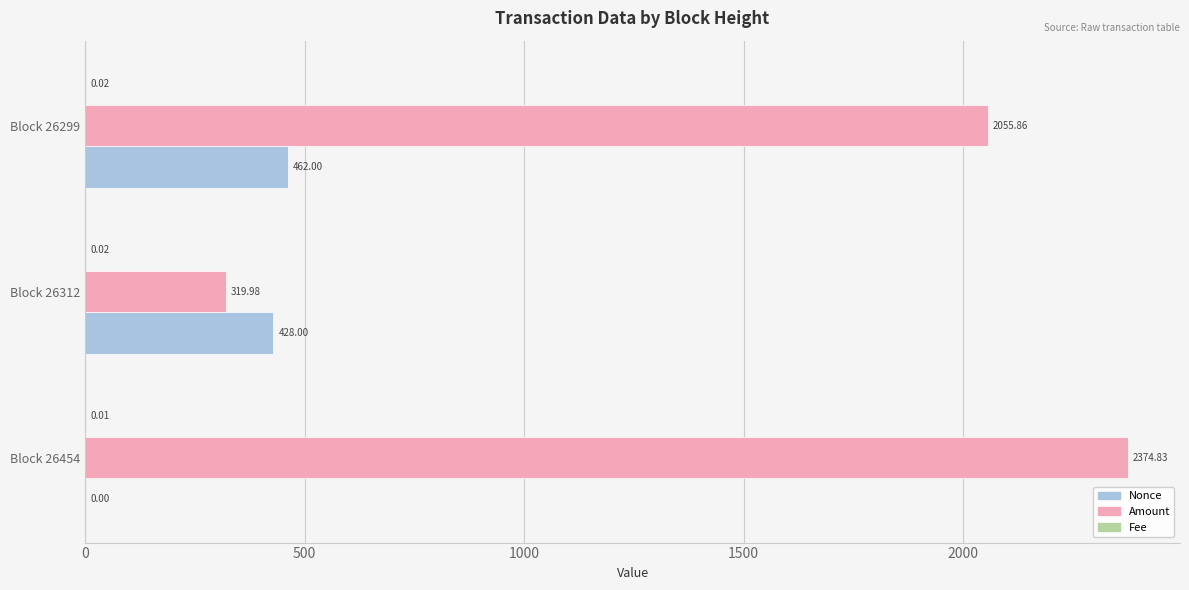

What is the sum of the Nonce values at Block 26312 and Block 26299?

890.0